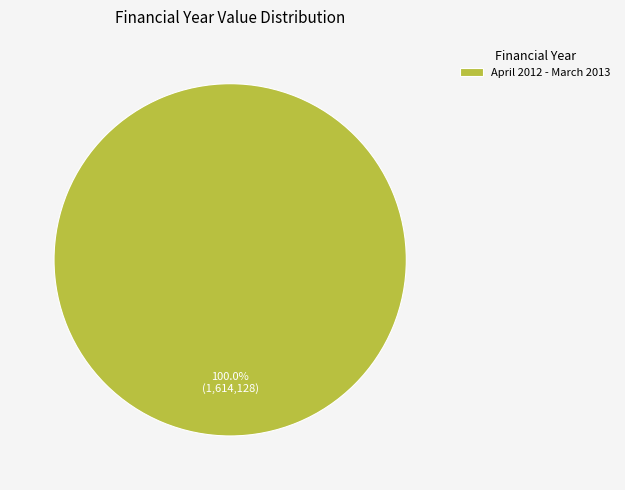

True or false: April 2012 - March 2013 accounts for 100% of the total.

True